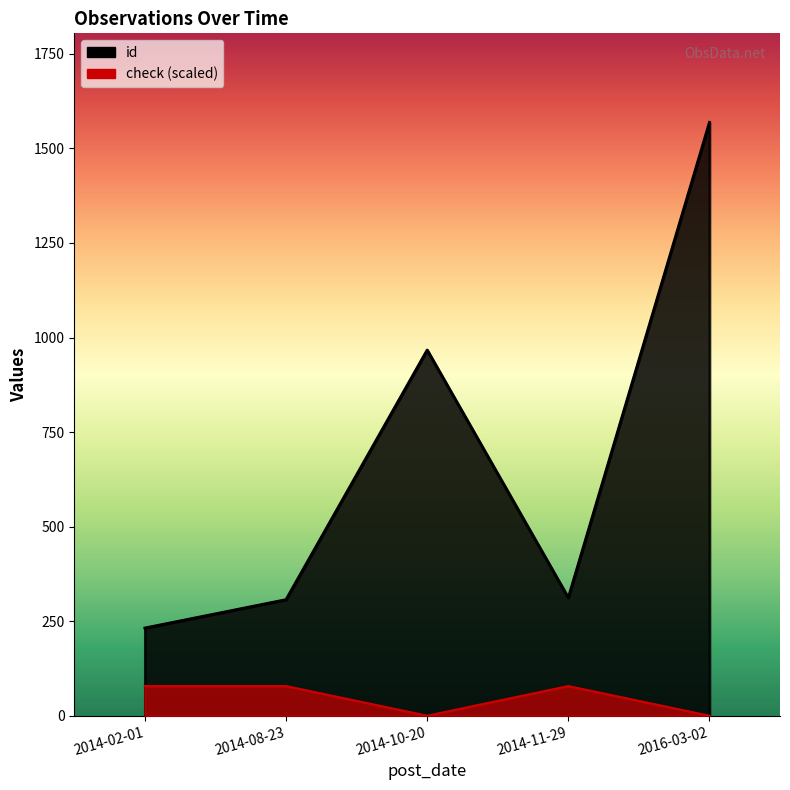

List the labels in order of check value, smallest first.

2014-10-20, 2016-03-02, 2014-02-01, 2014-08-23, 2014-11-29